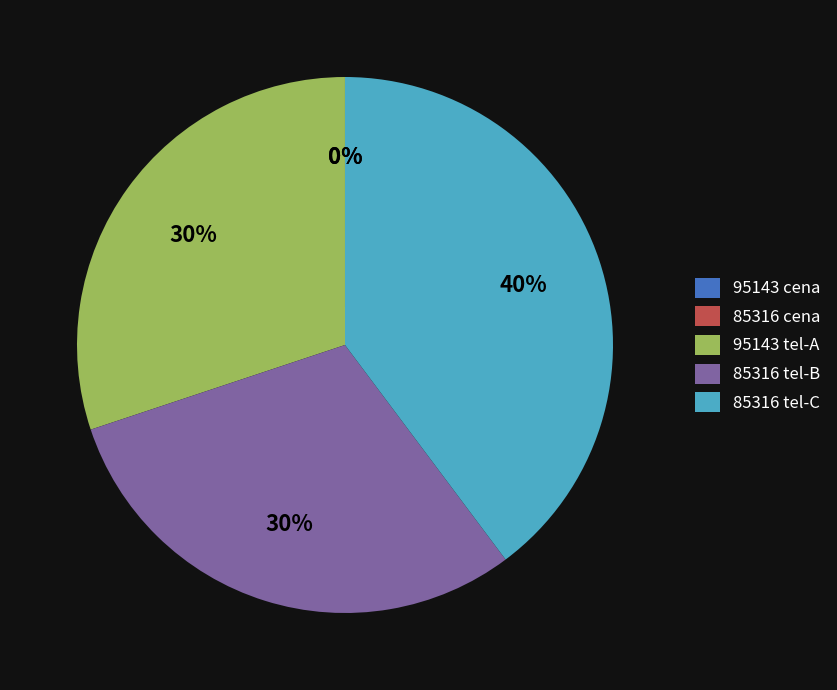

Which has a higher value, 85316 tel-C or 85316 tel-B?

85316 tel-C